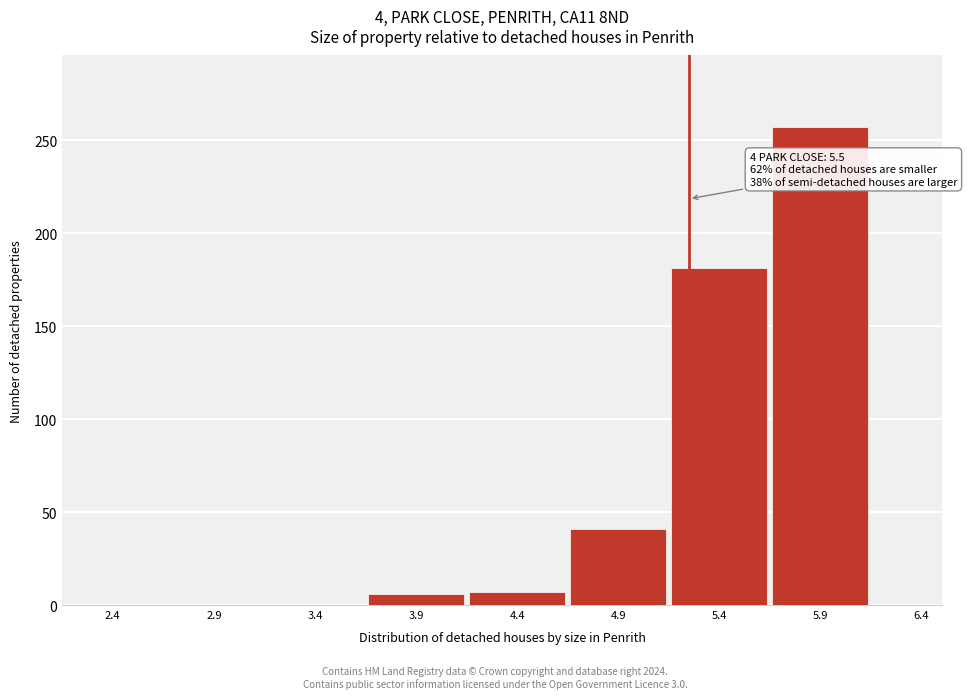

The value at 6.4 is -101. True or false?

False